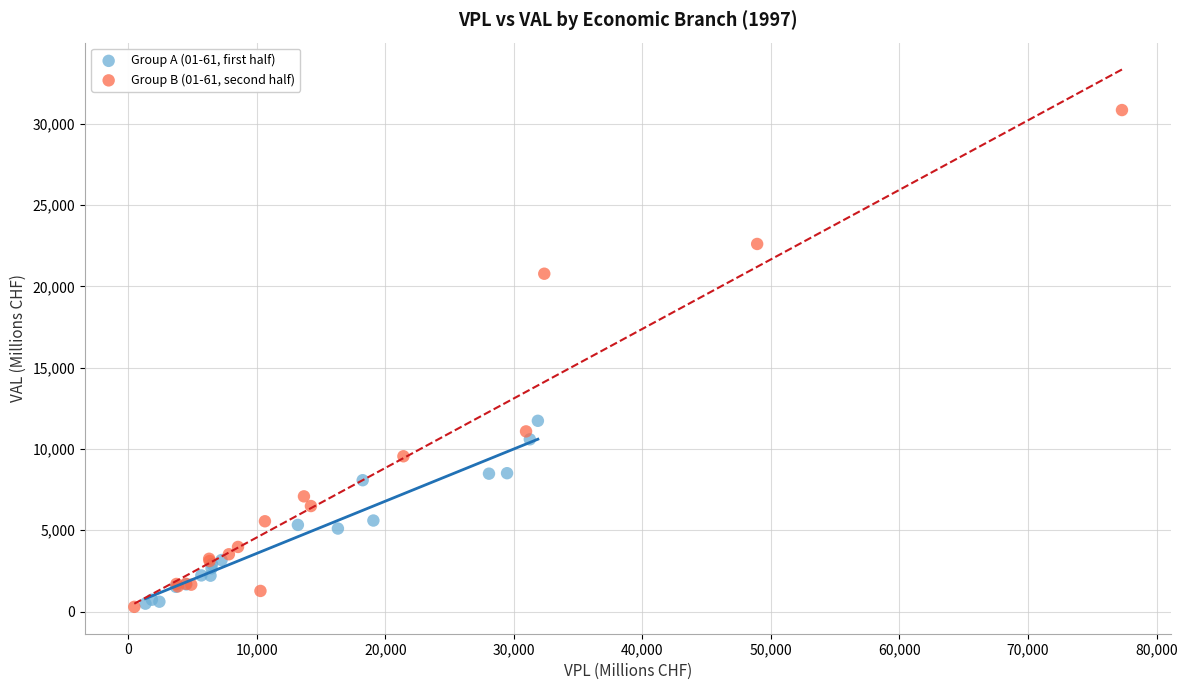

Which series has the largest Y range (max minus min)?

Group B (01-61, second half)